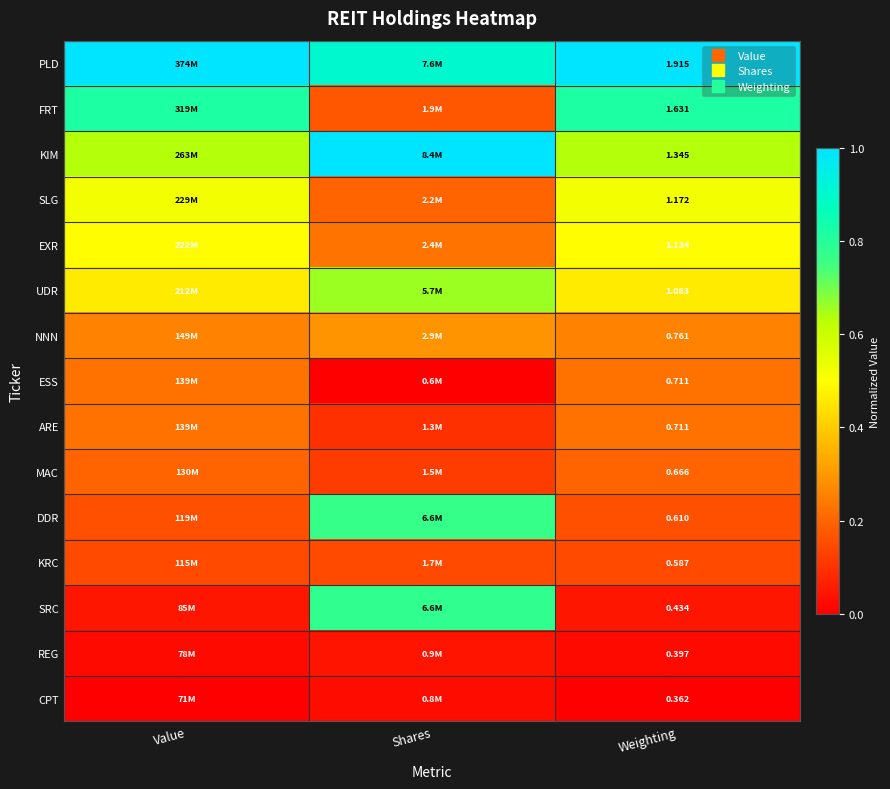

At how many categories does at least one series exceed 0?

3